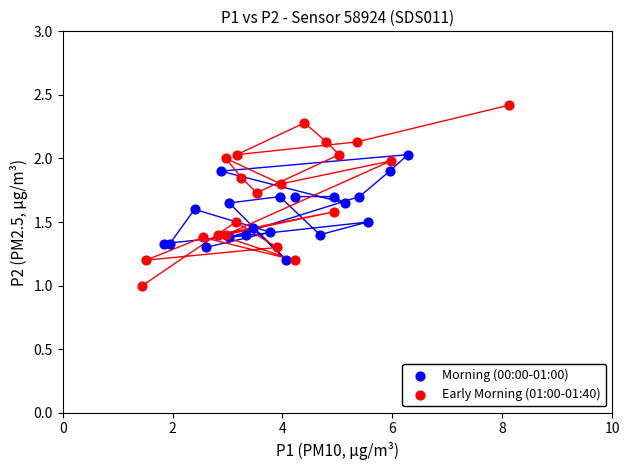

Which series has the largest Y range (max minus min)?

Early Morning (01:00-01:40)